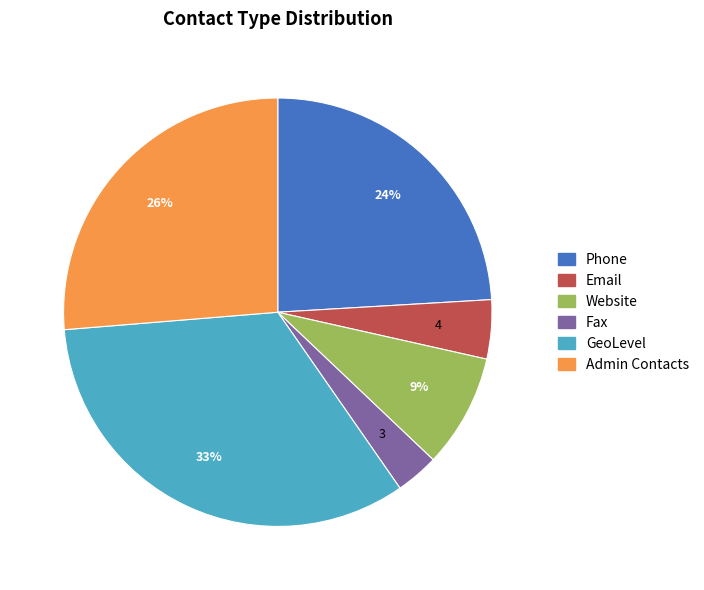

To the nearest percent, what is the average slice percentage?

17%